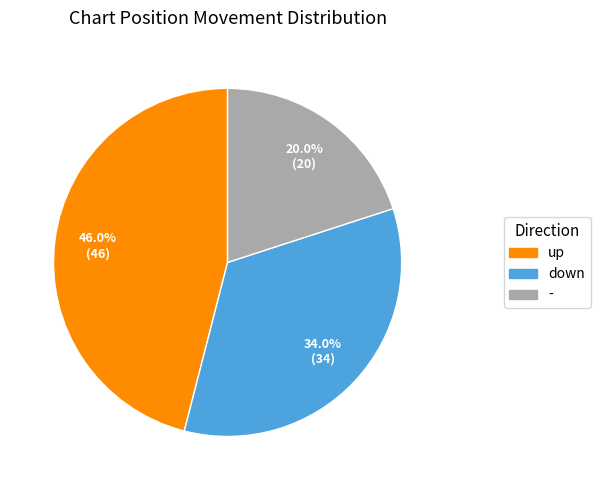

What is the ratio of the value at down to the value at -?

1.7